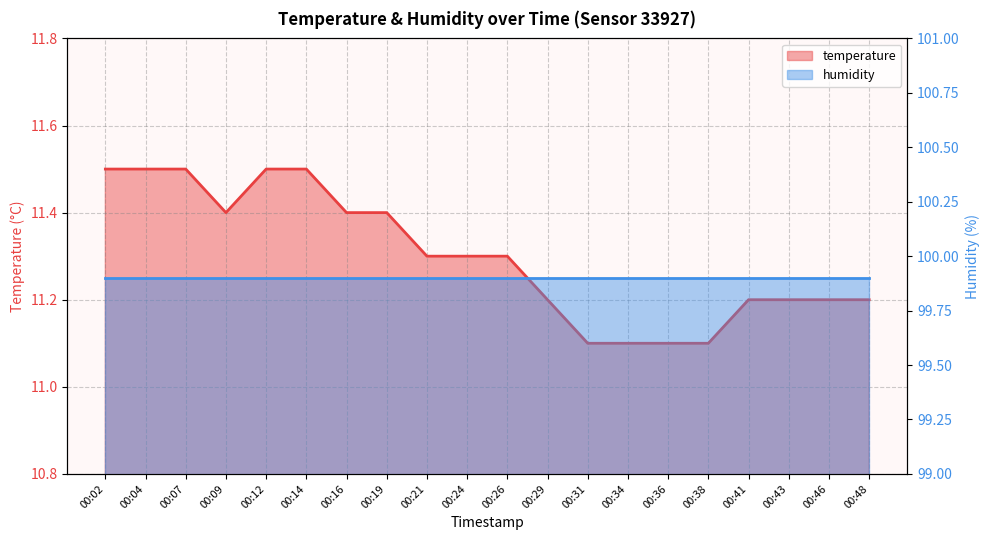

What is the value of the 8th point from the left?

11.4